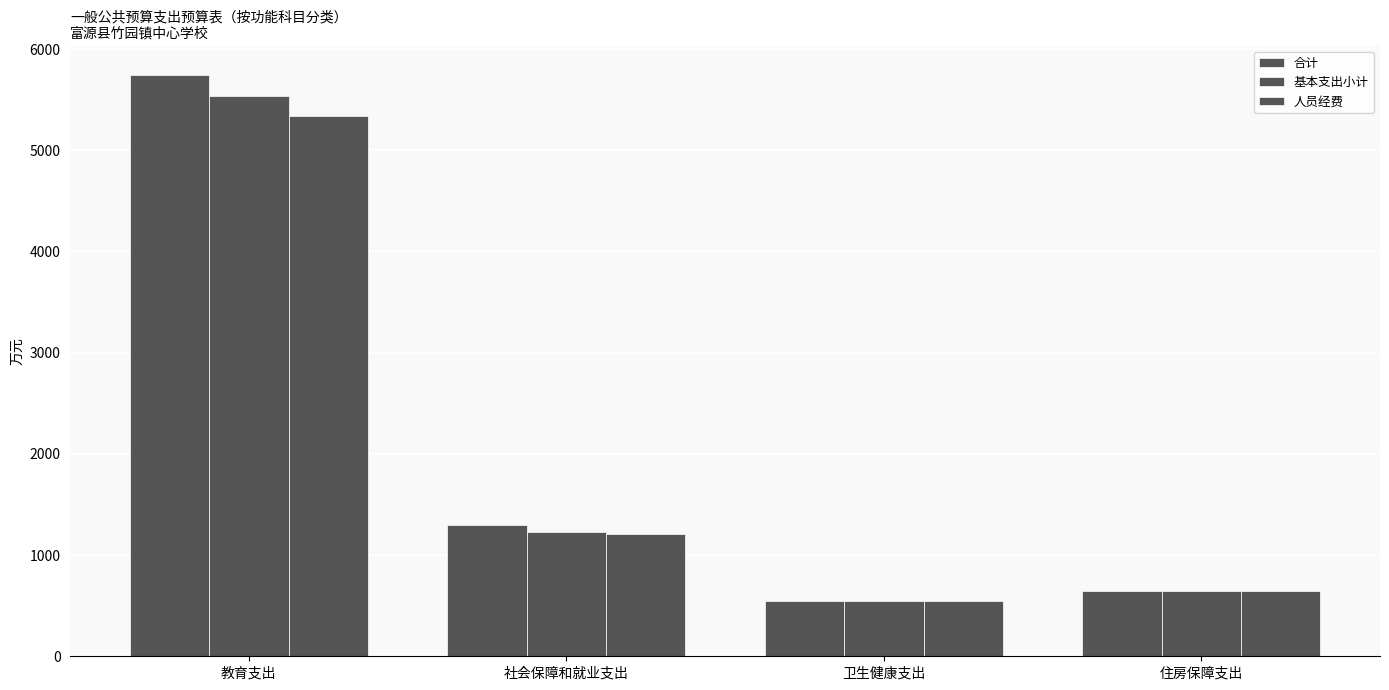

What is the sum of the 人员经费 values at 住房保障支出 and 教育支出?

5990.8